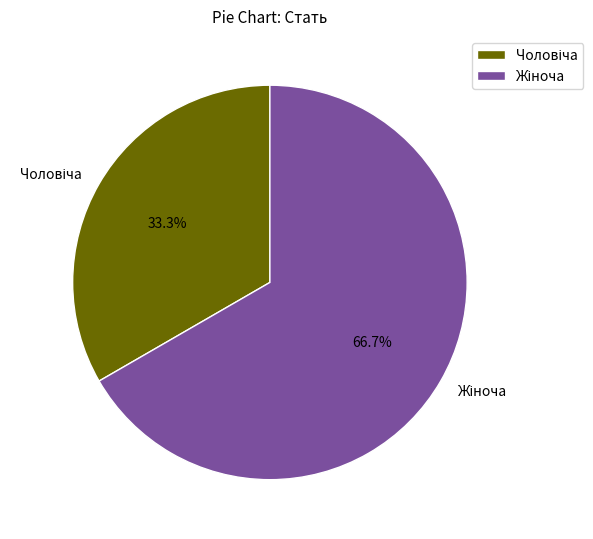

Which slice represents more than half of the pie?

Жіноча